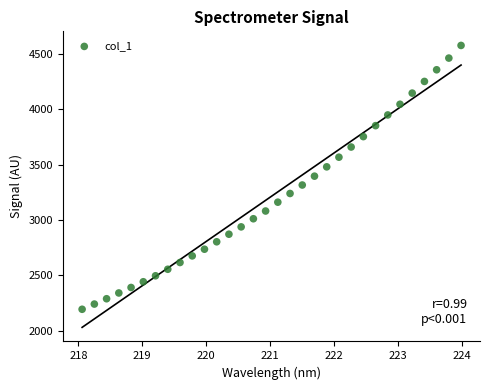

What is the range of Y values (max minus min)?

2378.6